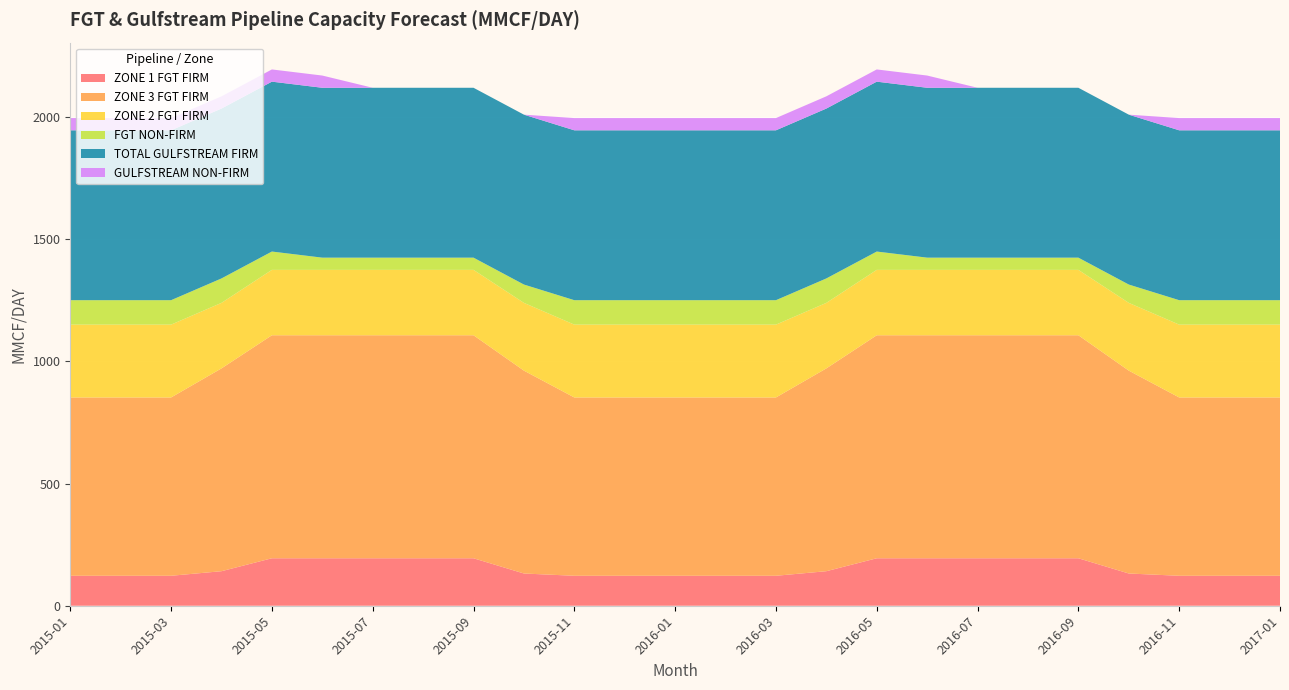

Reading right to left, what are all the values shown in this chart?

ZONE 1 FGT FIRM: 2017-01=122.6	2016-12=122.6	2016-11=122.6	2016-10=131.9	2016-09=194.2	2016-08=194.2	2016-07=194.2	2016-06=194.2	2016-05=194.2	2016-04=141.3	2016-03=122.6	2016-02=122.6	2016-01=122.6	2015-12=122.6	2015-11=122.6	2015-10=131.9	2015-09=194.2	2015-08=194.2	2015-07=194.2	2015-06=194.2	2015-05=194.2	2015-04=141.3	2015-03=122.6	2015-02=122.6	2015-01=122.6
ZONE 3 FGT FIRM: 2017-01=729.5	2016-12=729.5	2016-11=729.5	2016-10=830.0	2016-09=912.3	2016-08=912.3	2016-07=912.3	2016-06=912.3	2016-05=912.3	2016-04=829.7	2016-03=729.5	2016-02=729.5	2016-01=729.5	2015-12=729.5	2015-11=729.5	2015-10=830.0	2015-09=912.3	2015-08=912.3	2015-07=912.3	2015-06=912.3	2015-05=912.3	2015-04=829.7	2015-03=729.5	2015-02=729.5	2015-01=729.5
ZONE 2 FGT FIRM: 2017-01=297.9	2016-12=297.9	2016-11=297.9	2016-10=277.2	2016-09=267.5	2016-08=267.5	2016-07=267.5	2016-06=267.5	2016-05=267.5	2016-04=268.0	2016-03=297.9	2016-02=297.9	2016-01=297.9	2015-12=297.9	2015-11=297.9	2015-10=277.2	2015-09=267.5	2015-08=267.5	2015-07=267.5	2015-06=267.5	2015-05=267.5	2015-04=268.0	2015-03=297.9	2015-02=297.9	2015-01=297.9
FGT NON-FIRM: 2017-01=100.0	2016-12=100.0	2016-11=100.0	2016-10=75.0	2016-09=50.0	2016-08=50.0	2016-07=50.0	2016-06=50.0	2016-05=75.0	2016-04=100.0	2016-03=100.0	2016-02=100.0	2016-01=100.0	2015-12=100.0	2015-11=100.0	2015-10=75.0	2015-09=50.0	2015-08=50.0	2015-07=50.0	2015-06=50.0	2015-05=75.0	2015-04=100.0	2015-03=100.0	2015-02=100.0	2015-01=100.0
TOTAL GULFSTREAM FIRM: 2017-01=695.0	2016-12=695.0	2016-11=695.0	2016-10=695.0	2016-09=695.0	2016-08=695.0	2016-07=695.0	2016-06=695.0	2016-05=695.0	2016-04=695.0	2016-03=695.0	2016-02=695.0	2016-01=695.0	2015-12=695.0	2015-11=695.0	2015-10=695.0	2015-09=695.0	2015-08=695.0	2015-07=695.0	2015-06=695.0	2015-05=695.0	2015-04=695.0	2015-03=695.0	2015-02=695.0	2015-01=695.0
GULFSTREAM NON-FIRM: 2017-01=50.0	2016-12=50.0	2016-11=50.0	2016-10=0.0	2016-09=0.0	2016-08=0.0	2016-07=0.0	2016-06=50.0	2016-05=50.0	2016-04=50.0	2016-03=50.0	2016-02=50.0	2016-01=50.0	2015-12=50.0	2015-11=50.0	2015-10=0.0	2015-09=0.0	2015-08=0.0	2015-07=0.0	2015-06=50.0	2015-05=50.0	2015-04=50.0	2015-03=50.0	2015-02=50.0	2015-01=50.0